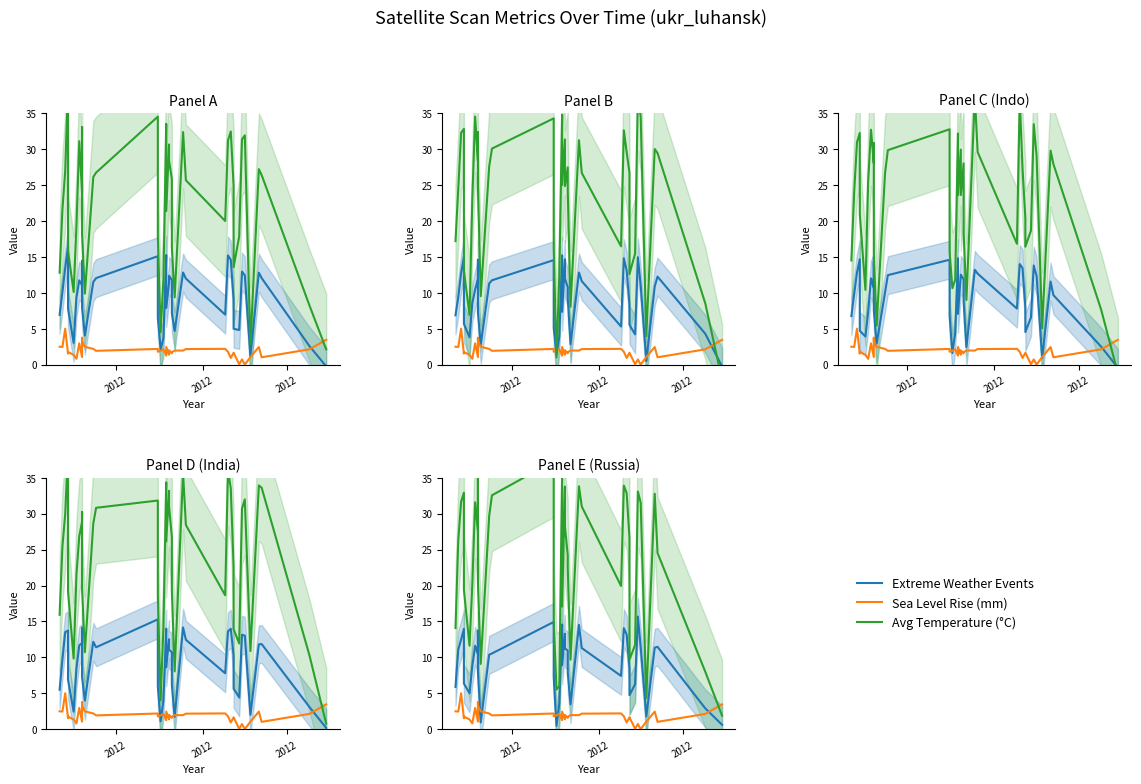

What is the value of the Avg Temperature (°C) point at the 2nd from the left?

14.1